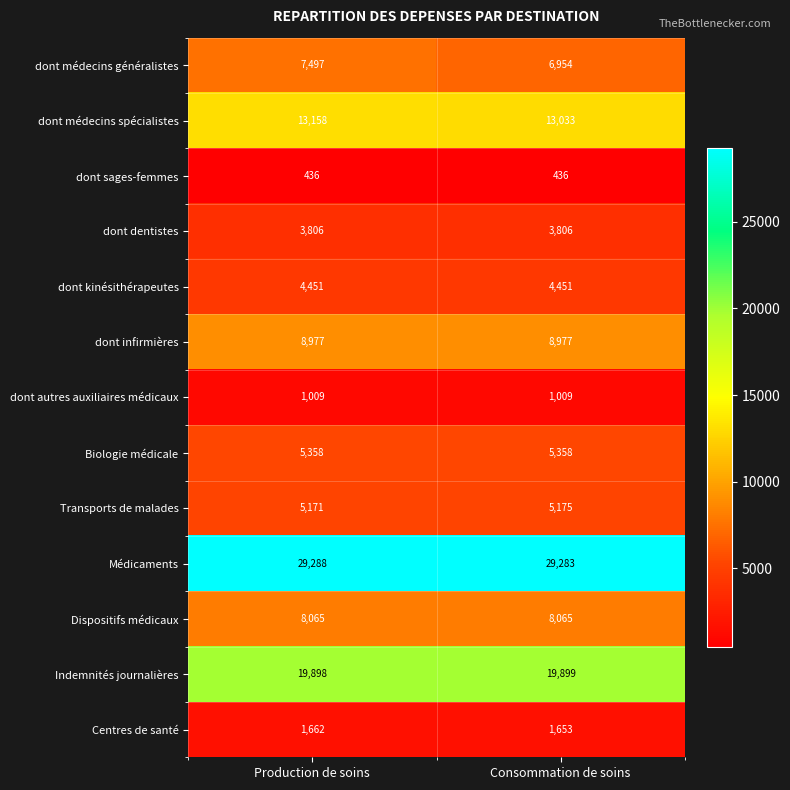

What is the total value across all series at Consommation de soins?

108099